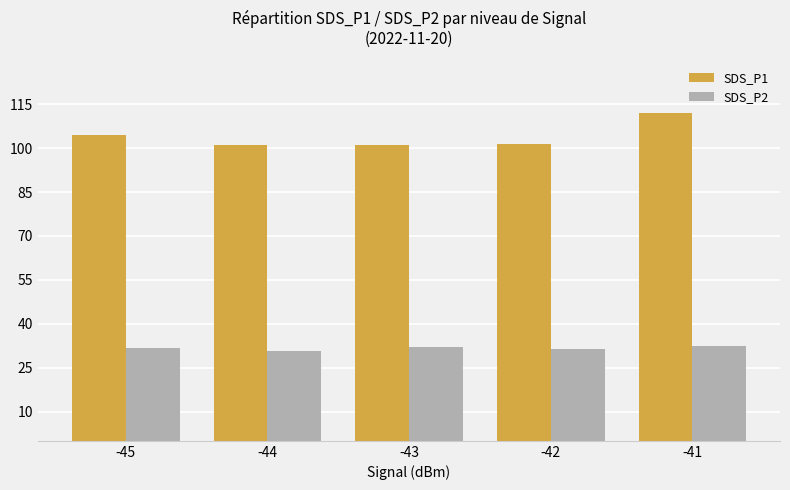

Rank the series by their maximum value, from highest to lowest.

SDS_P1, SDS_P2